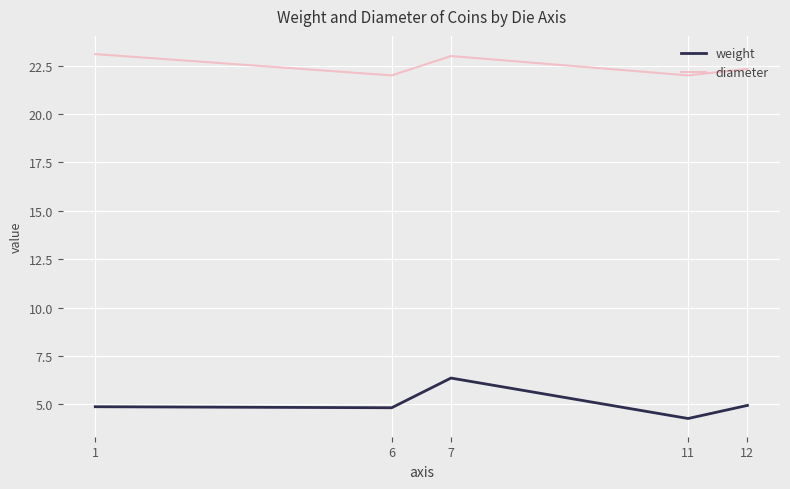

Rank the series by their maximum value, from highest to lowest.

diameter, weight